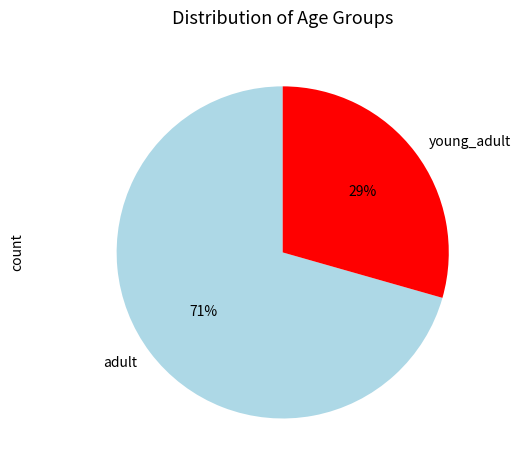

Which category has the biggest portion of the pie?

adult